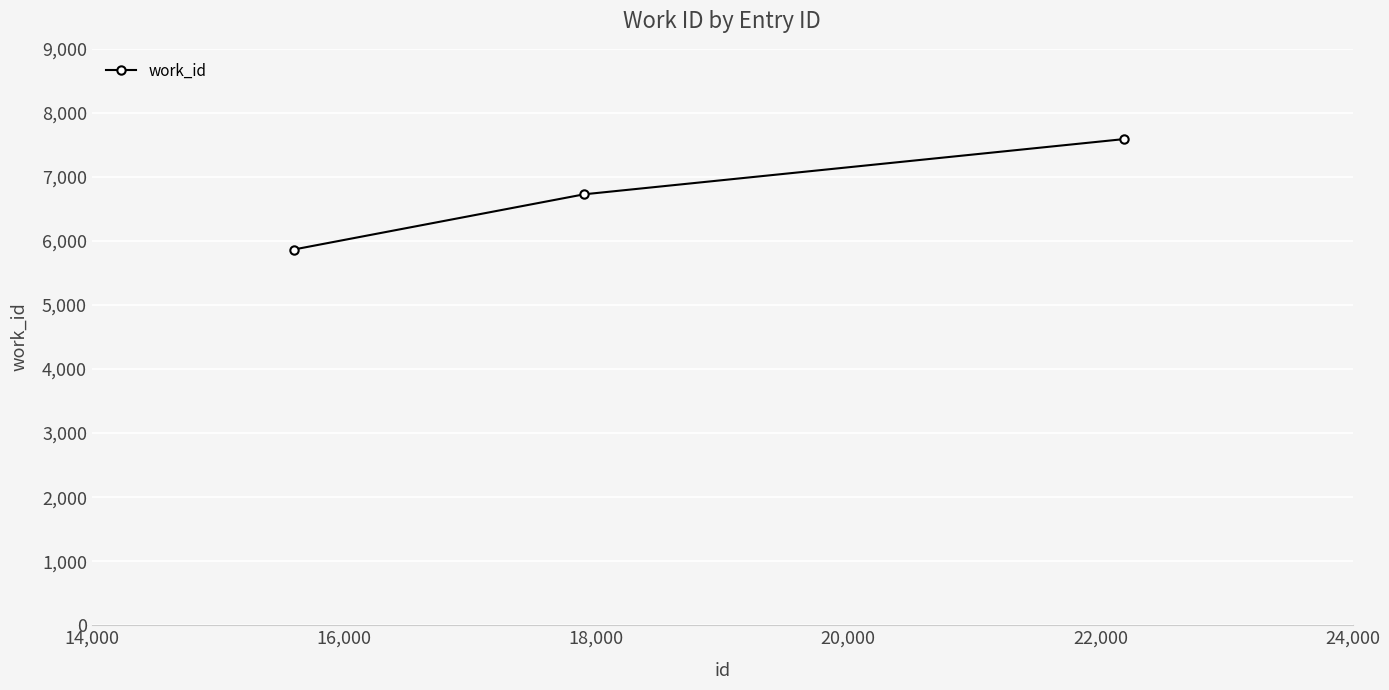

What is the difference between the maximum and minimum values?

1725